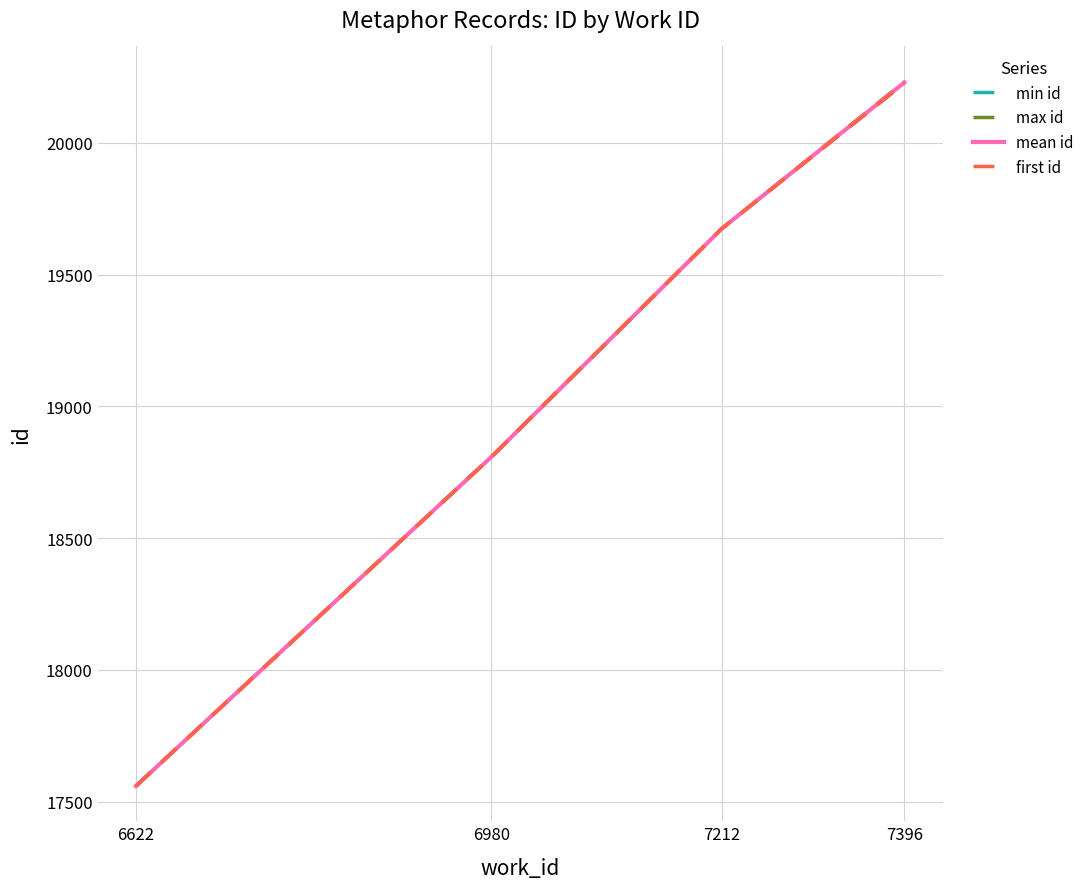

True or false: first id and mean id cross at least once.

False